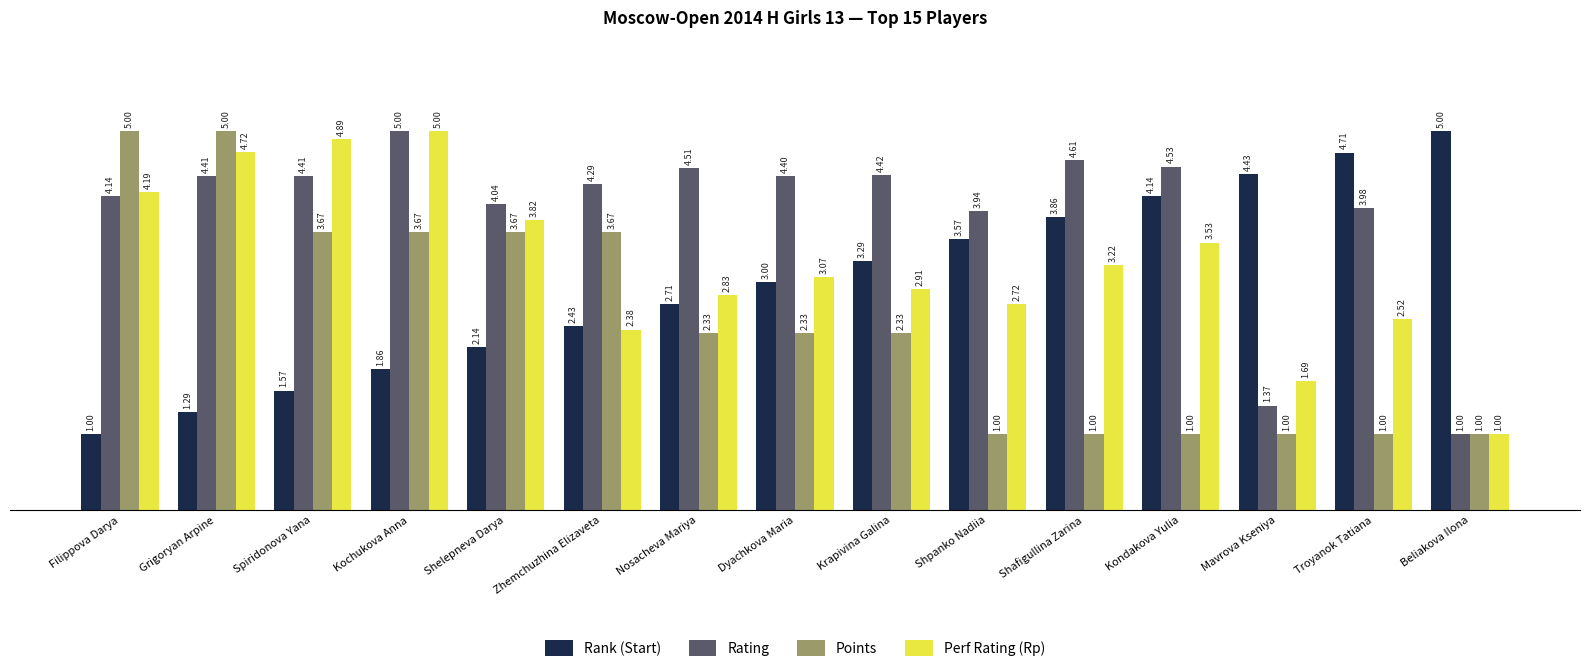

What is the sum of the Perf Rating (Rp) values at Nosacheva Mariya and Krapivina Galina?

5.7